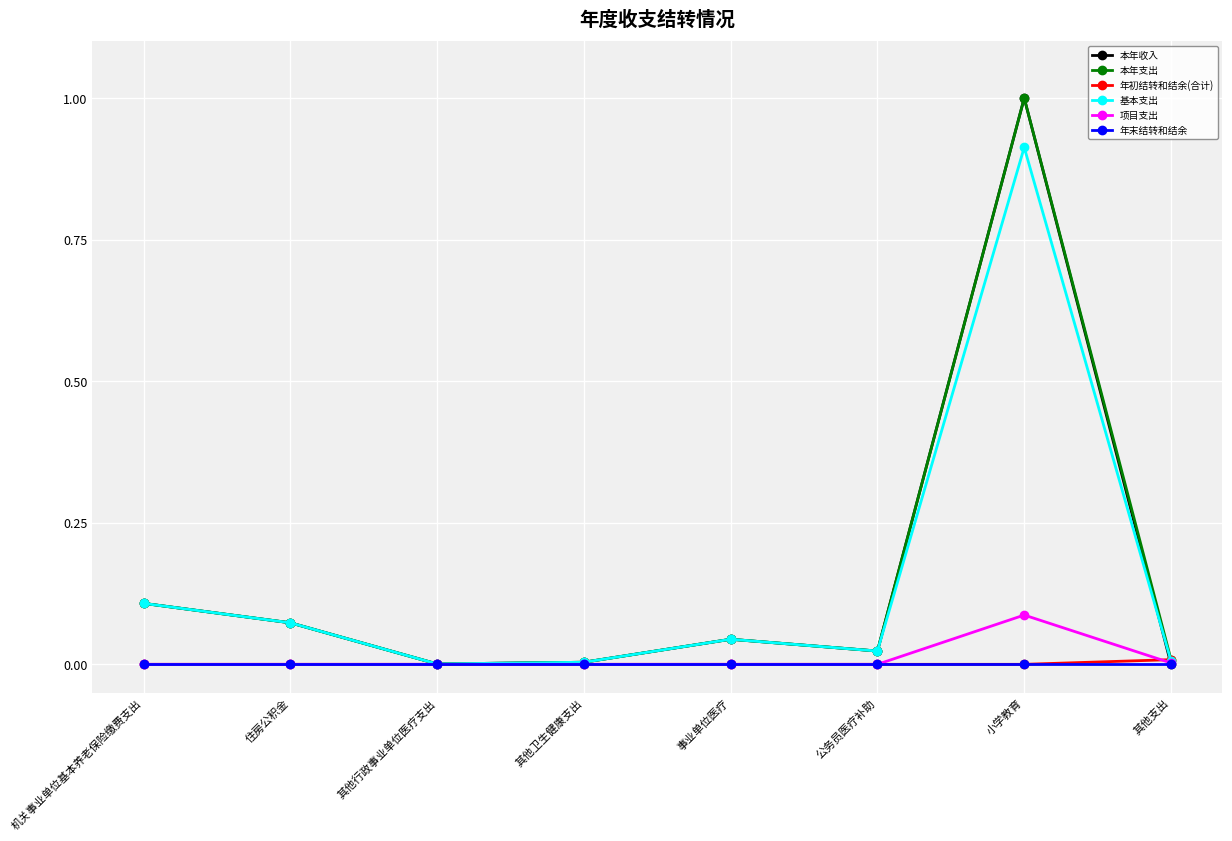

The 本年支出 series shows 0.0 at 住房公积金. True or false?

False